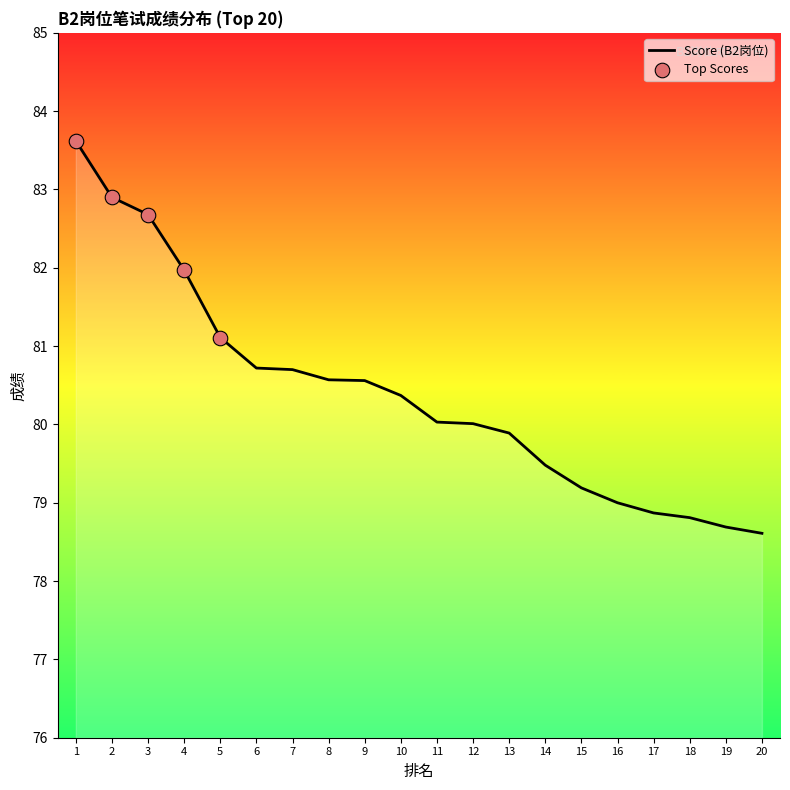

Approximately how many times larger is the value at 9 compared to 6?

1.0